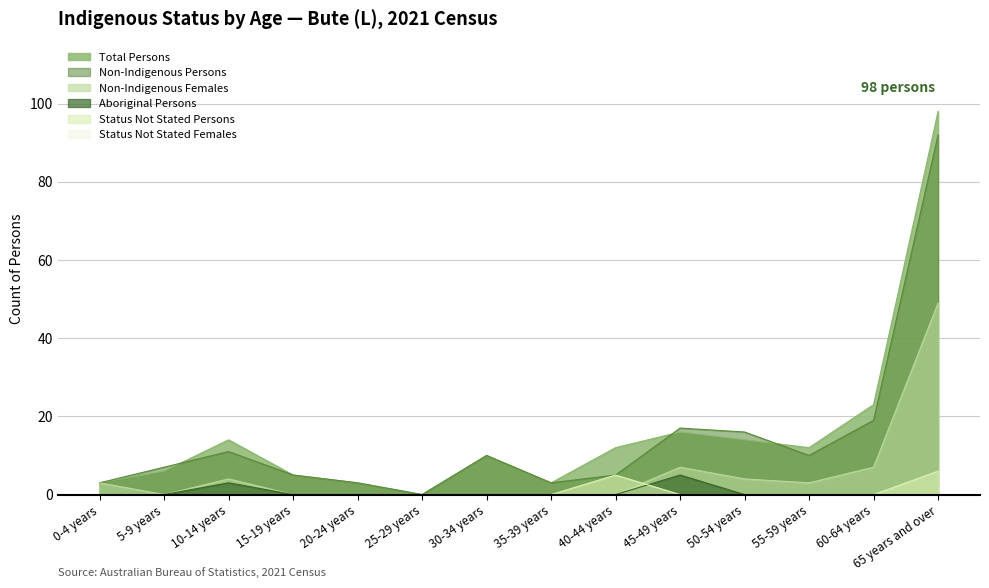

How many interior local valleys does the Total Persons series have?

3